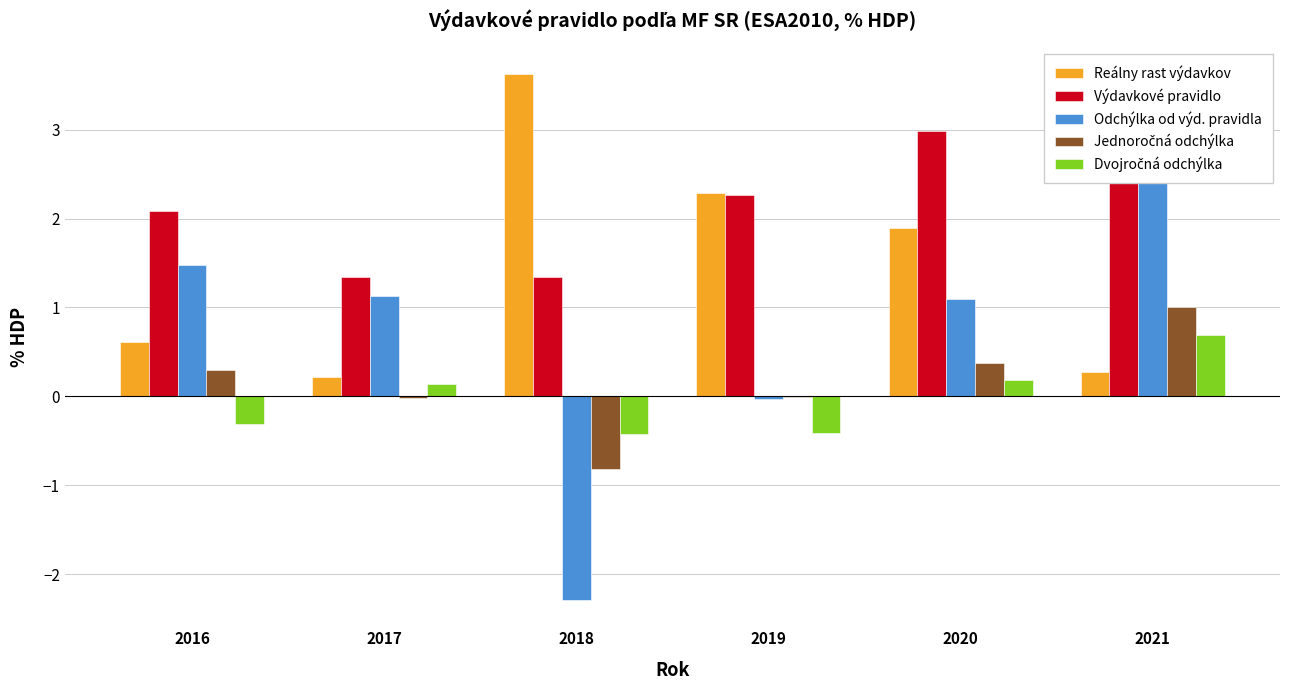

How many data points does each series have?

6